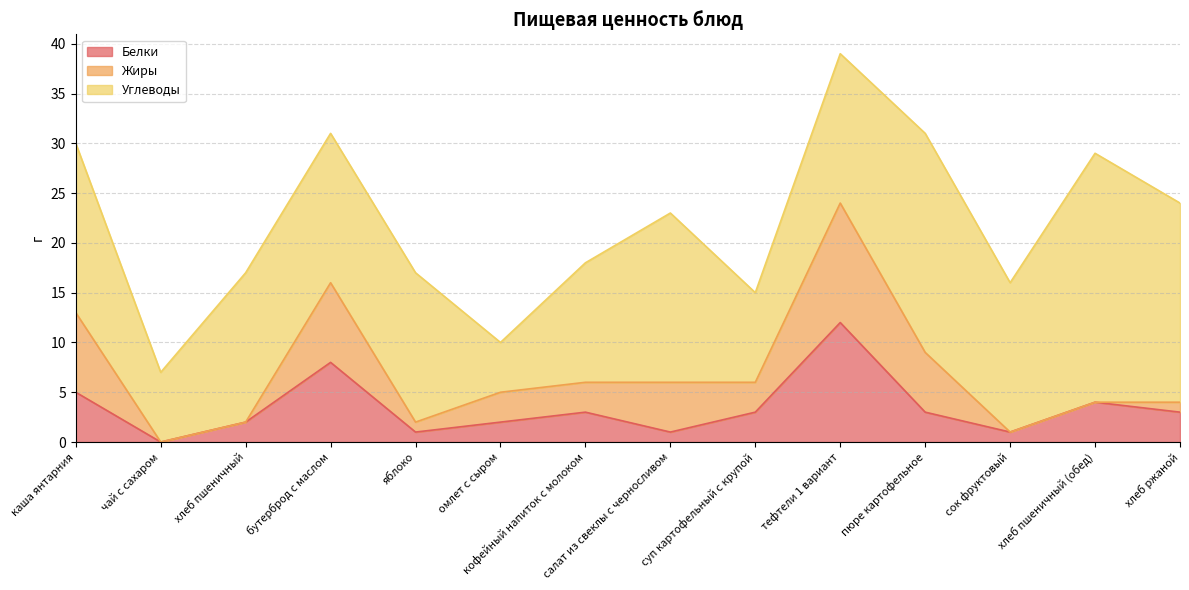

True or false: Жиры has more than 0 points higher than both neighbors.

True